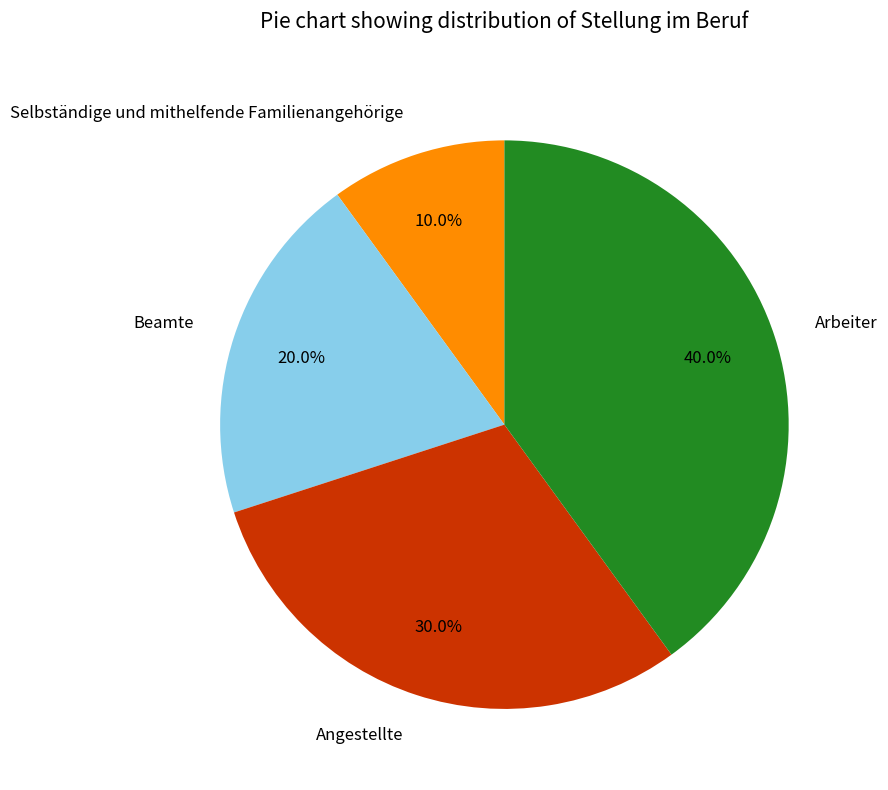

How many slices are in this pie chart?

4